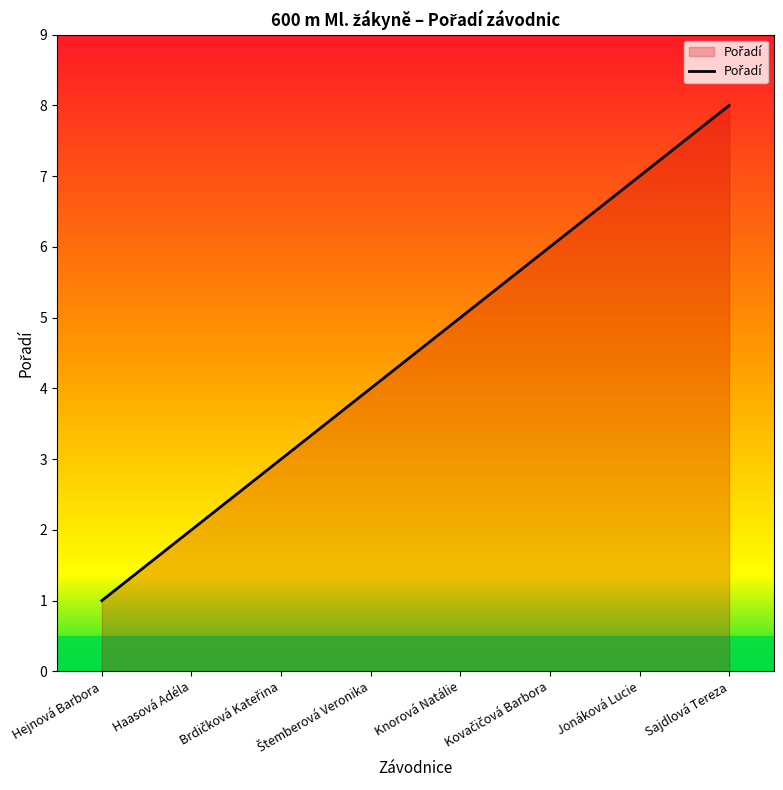

Does the chart have visible grid lines?

No